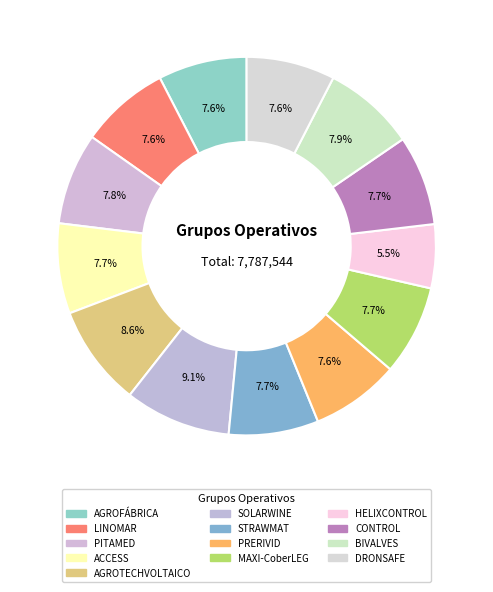

To the nearest percent, what portion does LINOMAR represent?

8%